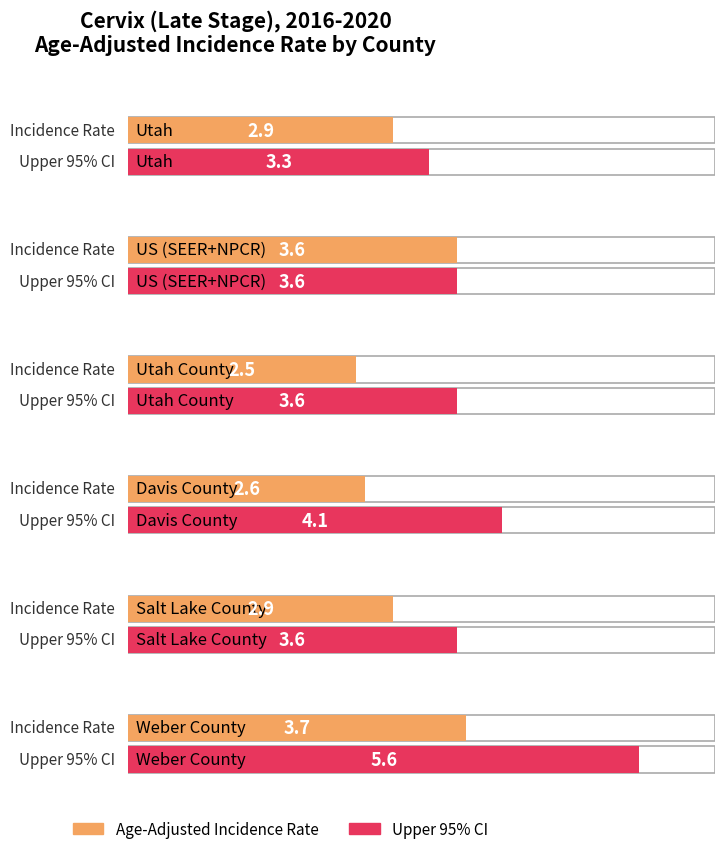

Which series has the widest spread of values?

Upper 95% CI